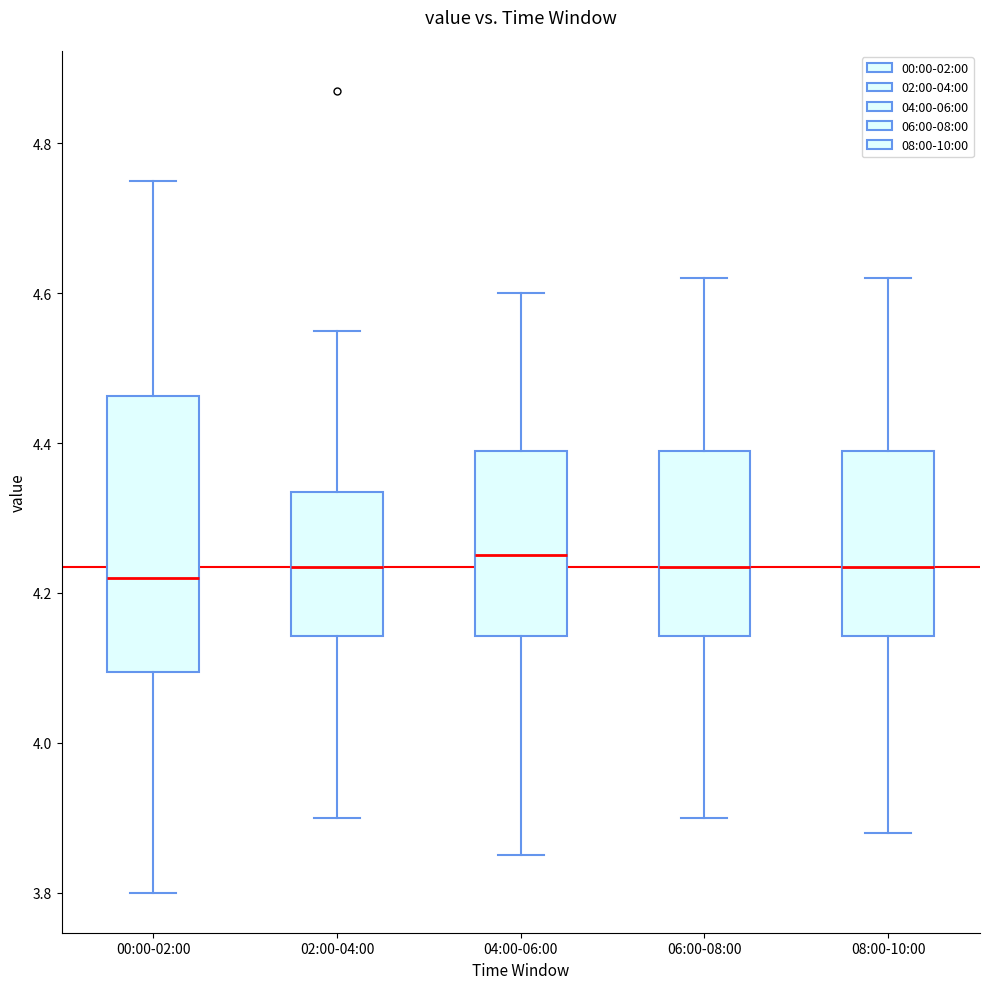

Reading left to right, read every box against the y-axis: the position of its median line, the range the box covers, and the ends of its whiskers. The values are not printed on the chart, so give them approximately, as read against the axis.

00:00-02:00: median 4.22, box 4.10 to 4.46, whiskers 3.80 to 4.76
02:00-04:00: median 4.24, box 4.14 to 4.34, whiskers 3.90 to 4.56
04:00-06:00: median 4.26, box 4.14 to 4.40, whiskers 3.86 to 4.60
06:00-08:00: median 4.24, box 4.14 to 4.40, whiskers 3.90 to 4.62
08:00-10:00: median 4.24, box 4.14 to 4.40, whiskers 3.88 to 4.62